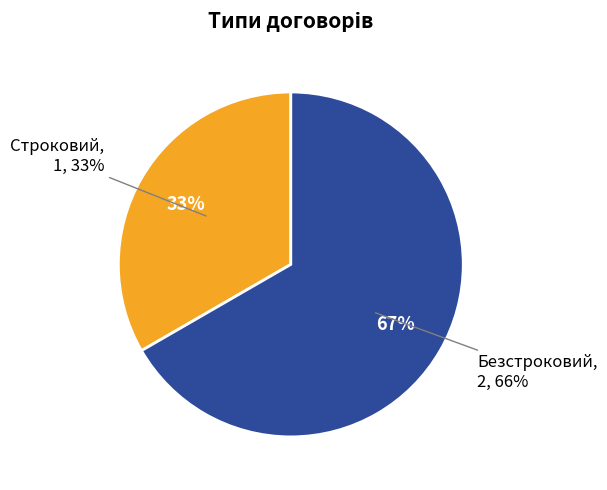

Which slice represents more than half of the pie?

Безстроковий